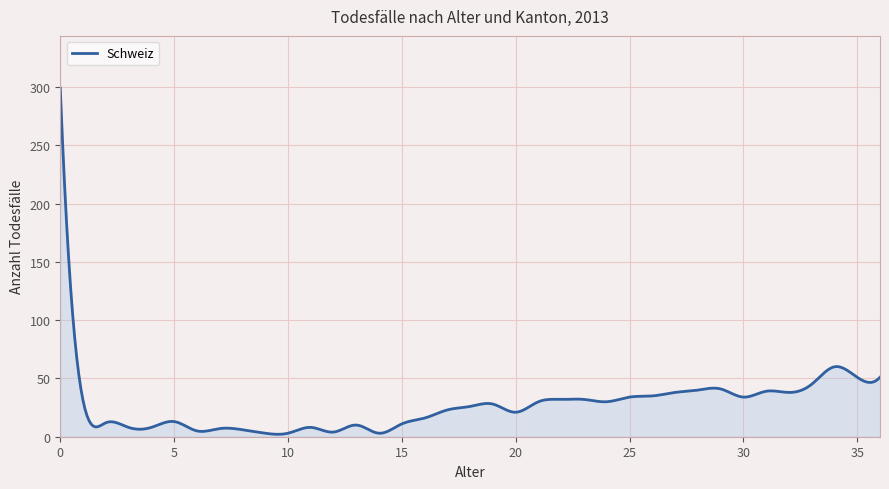

What is the maximum value shown in the chart?

299.0